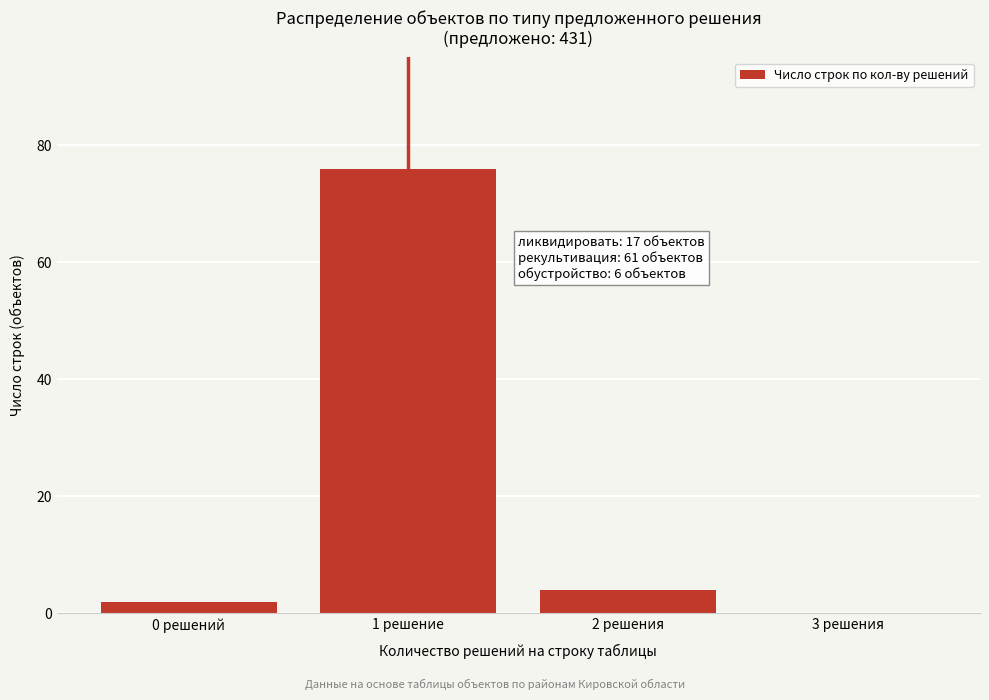

Reading left to right, transcribe all the data shown in this chart.

0 решений=2	1 решение=76	2 решения=4	3 решения=0